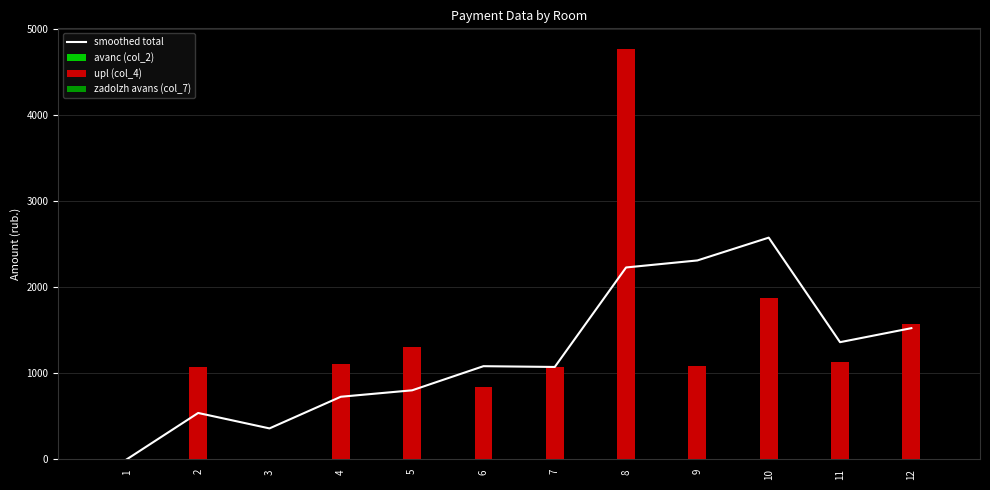

Reading right to left, what are all the values shown in this chart?

smoothed total: 12=1524.1	11=1361.3	10=2576.4	9=2311.4	8=2229.7	7=1073.1	6=1082.2	5=801.7	4=726.8	3=358.9	2=538.3	1=0.0
avanc (col_2): 12=0.0	11=0.0	10=0.7	9=0.0	8=0.0	7=0.0	6=0.0	5=0.0	4=0.0	3=0.0	2=0.0	1=0.0
upl (col_4): 12=1575.0	11=1125.7	10=1871.1	9=1086.5	8=4771.0	7=1076.7	6=841.5	5=1300.0	4=1103.8	3=0.0	2=1076.7	1=0.0
zadolzh avans (col_7): 12=0.0	11=0.0	10=0.0	9=0.0	8=0.0	7=0.0	6=0.0	5=1.2	4=0.0	3=0.0	2=0.0	1=0.0